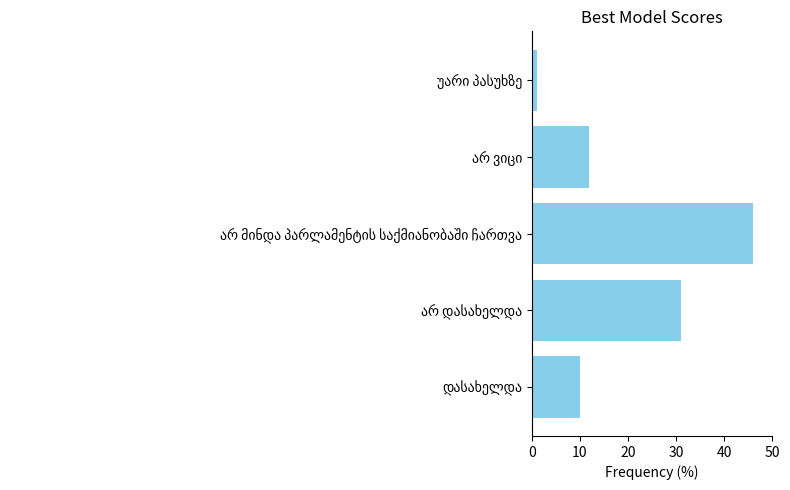

Reading bottom to top, list all the values displayed in this chart.

10	31	46	12	1